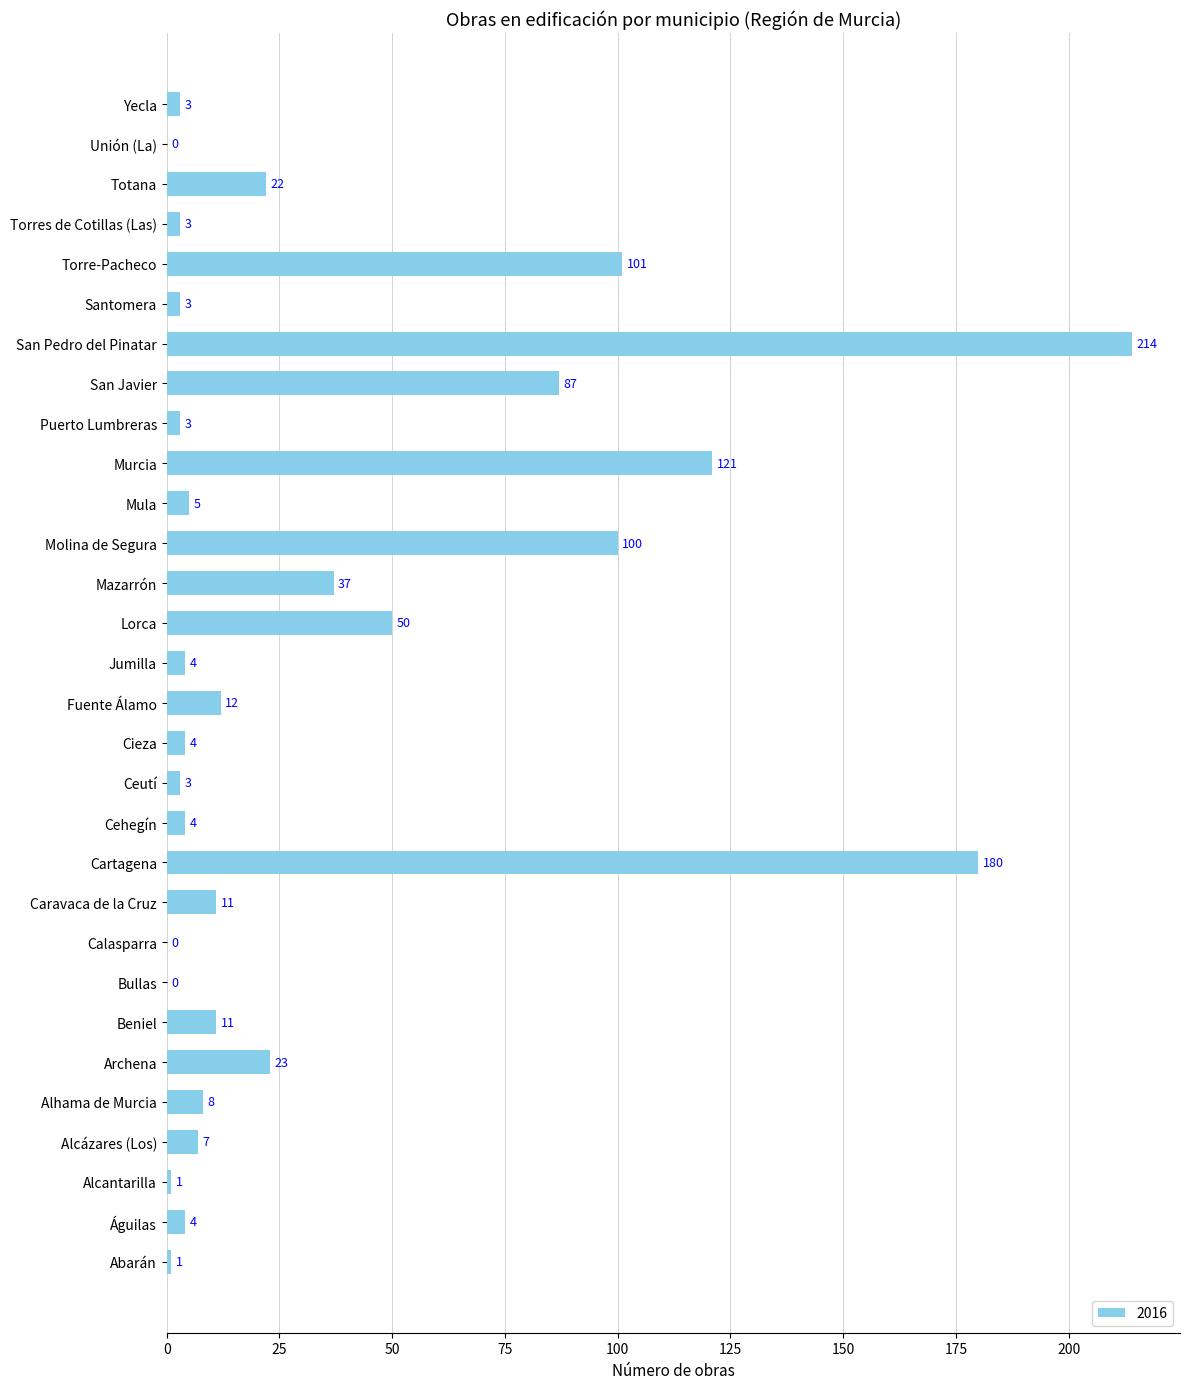

What is the maximum value shown in the chart?

214